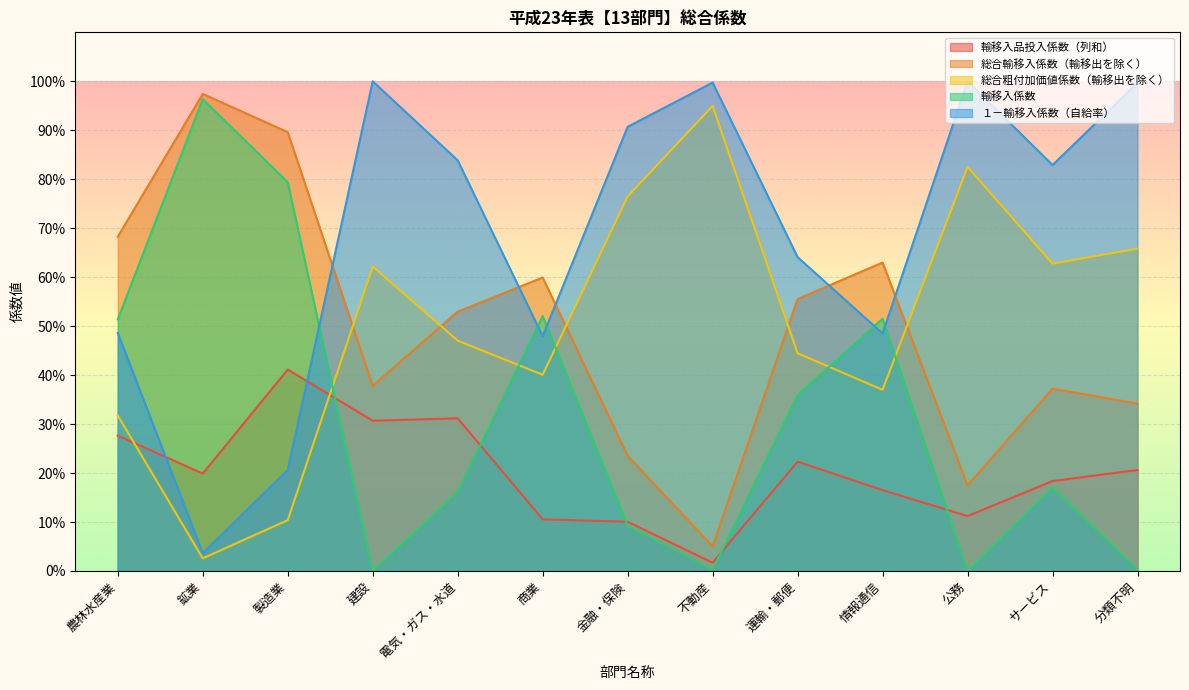

What is the difference between the maximum and second lowest values in the １－輸移入係数（自給率） series?

0.8